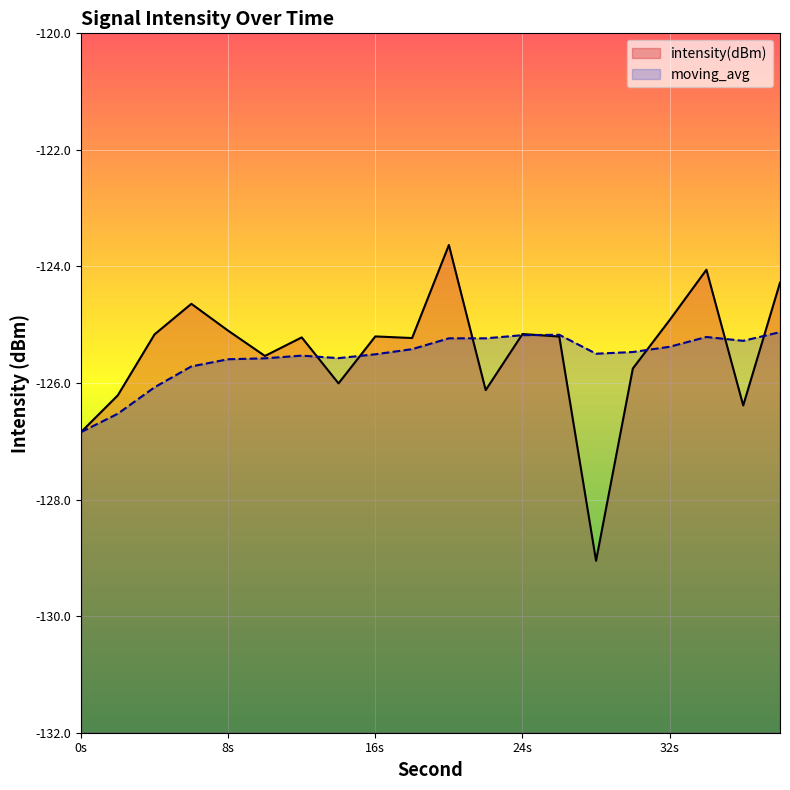

How many intersections are there between moving_avg and intensity(dBm)?

8